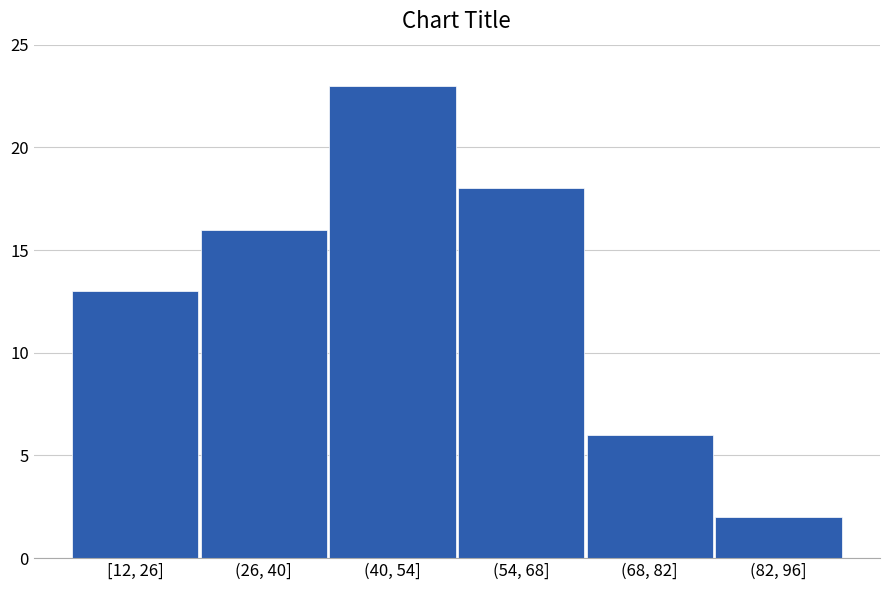

Reading left to right, transcribe all the data shown in this chart.

[12, 26]=13	(26, 40]=16	(40, 54]=23	(54, 68]=18	(68, 82]=6	(82, 96]=2